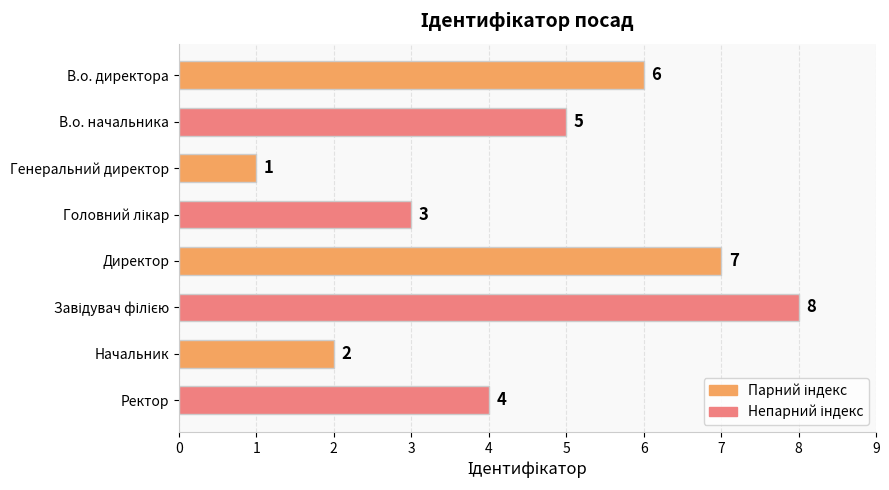

What is the sum of all values?

36